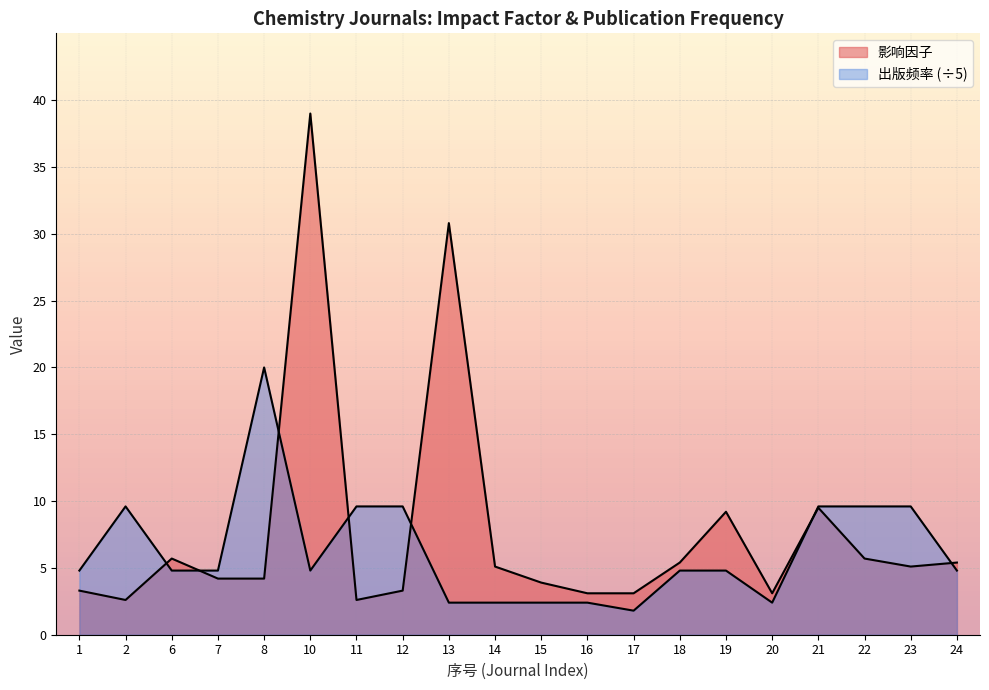

At how many categories does at least one series exceed 27?

2